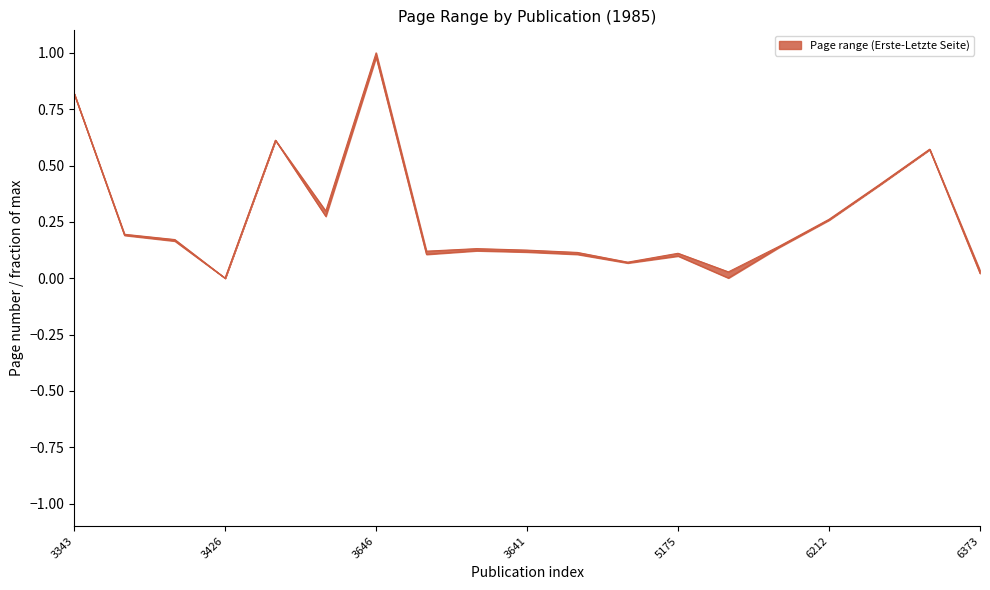

True or false: Erste Seite and Letzte Seite cross at least once.

False